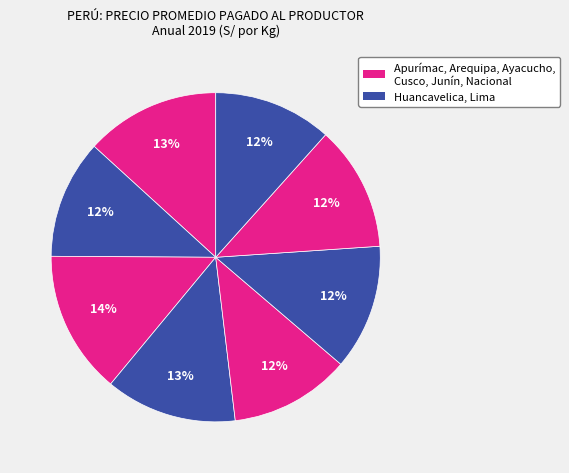

Does any single category account for the majority?

No